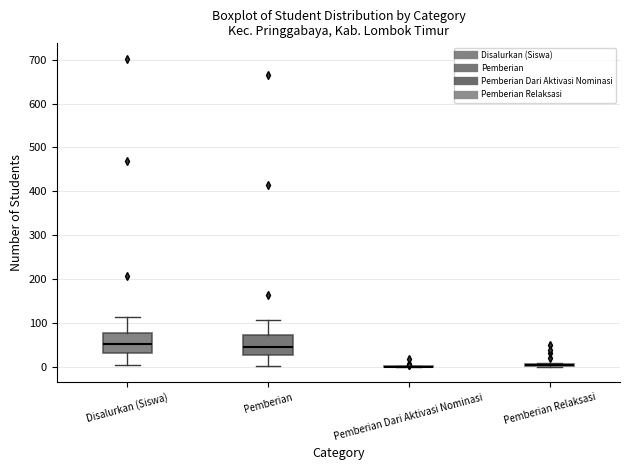

Where does the lower whisker of the box for Disalurkan (Siswa) end on the y-axis? The values are not printed on the chart, so give them approximately, as read against the axis.

10